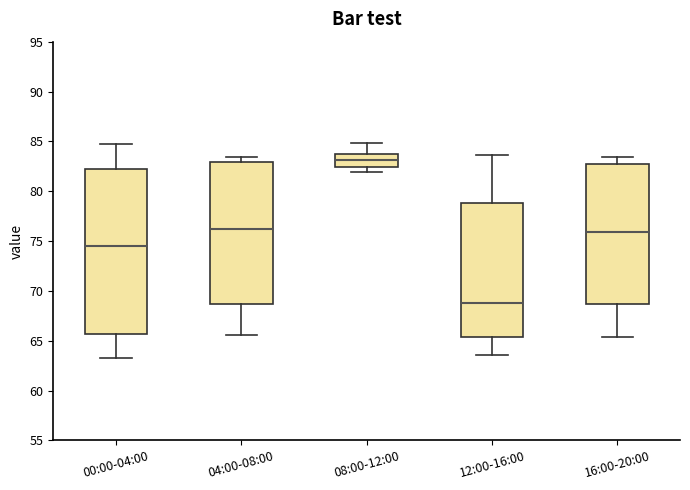

Reading left to right, read every box against the y-axis: the position of its median line, the range the box covers, and the ends of its whiskers. The values are not printed on the chart, so give them approximately, as read against the axis.

00:00-04:00: median 74.5, box 65.5 to 82.0, whiskers 63.5 to 84.5
04:00-08:00: median 76.5, box 68.5 to 83.0, whiskers 65.5 to 83.5
08:00-12:00: median 83.0, box 82.5 to 84.0, whiskers 82.0 to 85.0
12:00-16:00: median 69.0, box 65.5 to 79.0, whiskers 63.5 to 83.5
16:00-20:00: median 76.0, box 68.5 to 83.0, whiskers 65.5 to 83.5